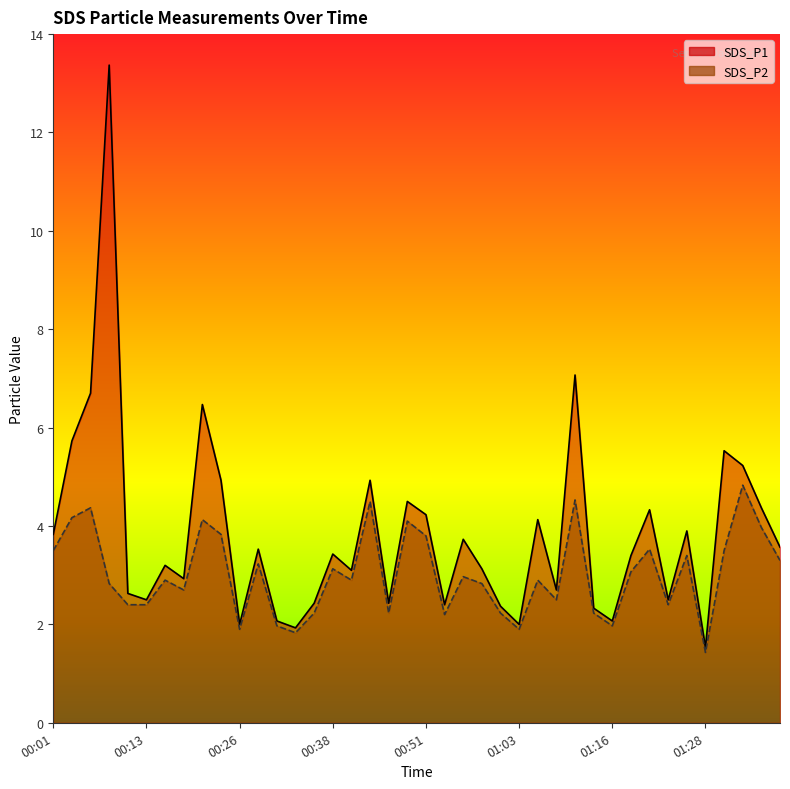

True or false: SDS_P2 and SDS_P1 cross at least once.

False